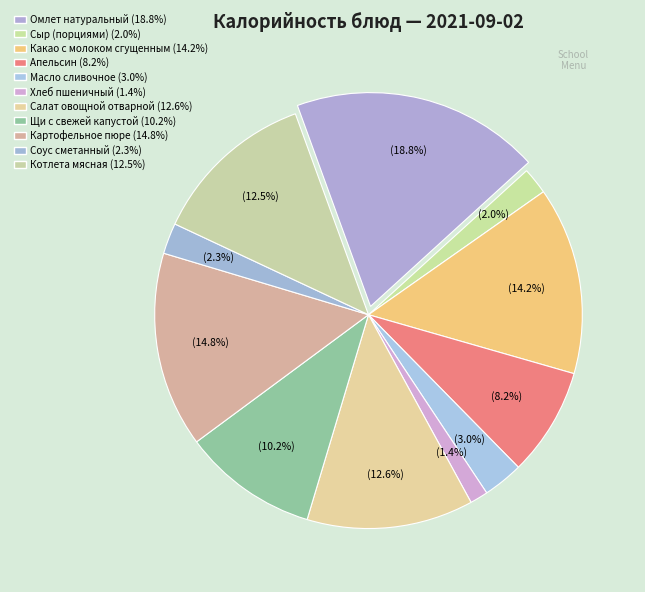

How many segments does this pie chart have?

11